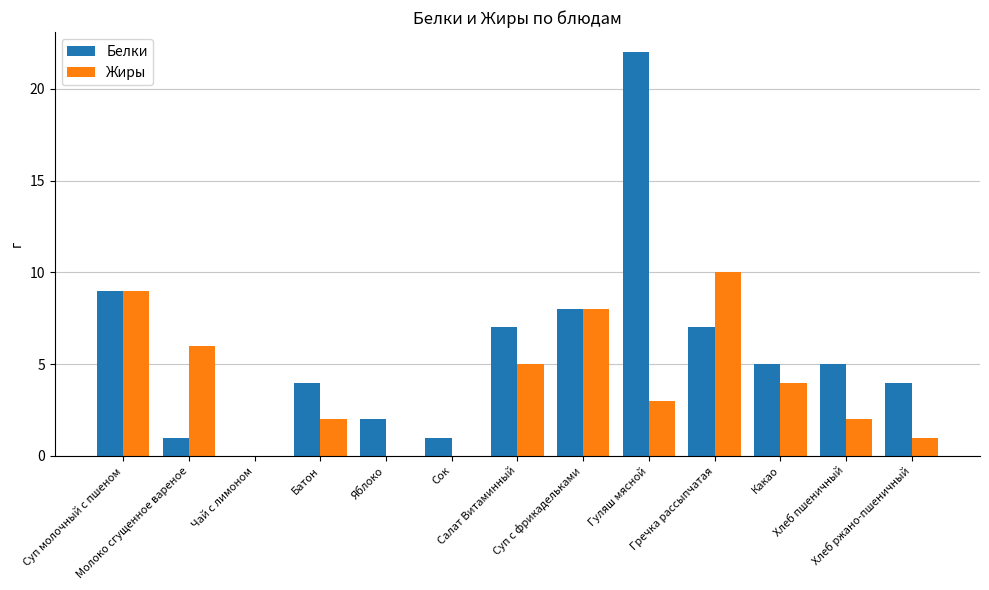

How many groups of bars are there?

13